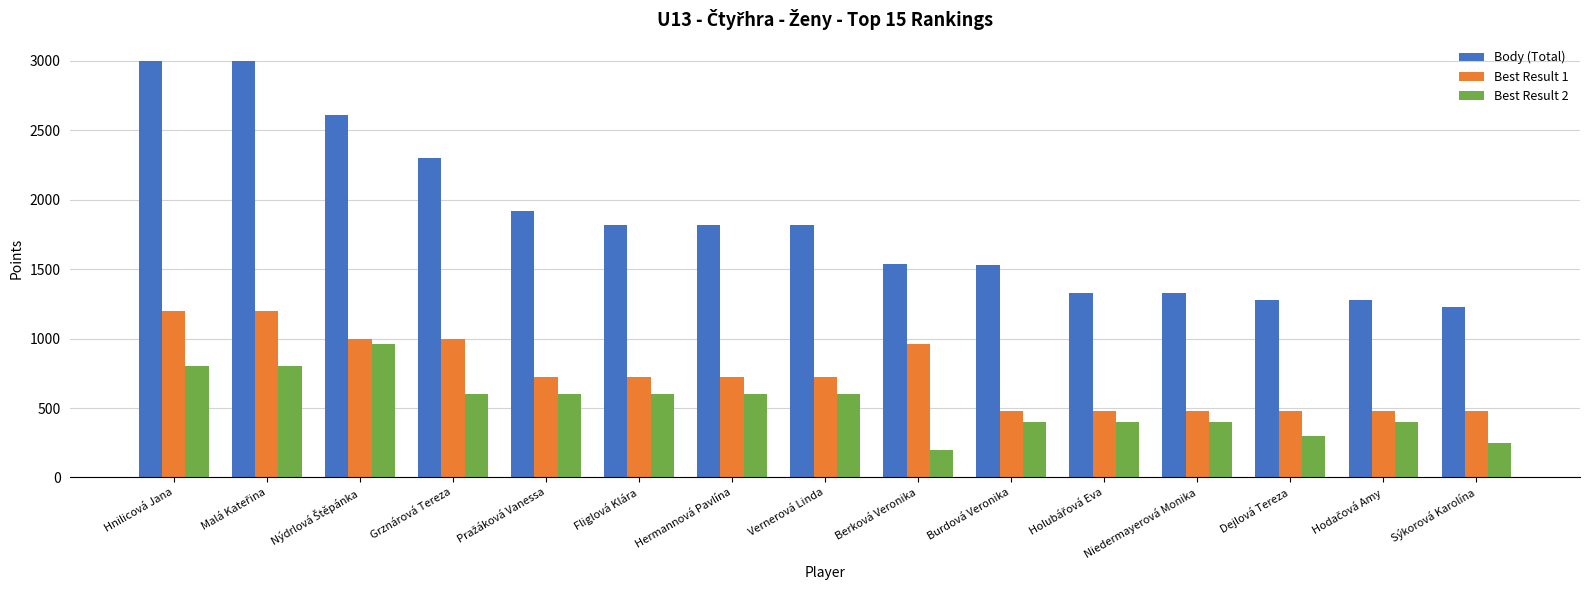

Which series has the widest spread of values?

Body (Total)